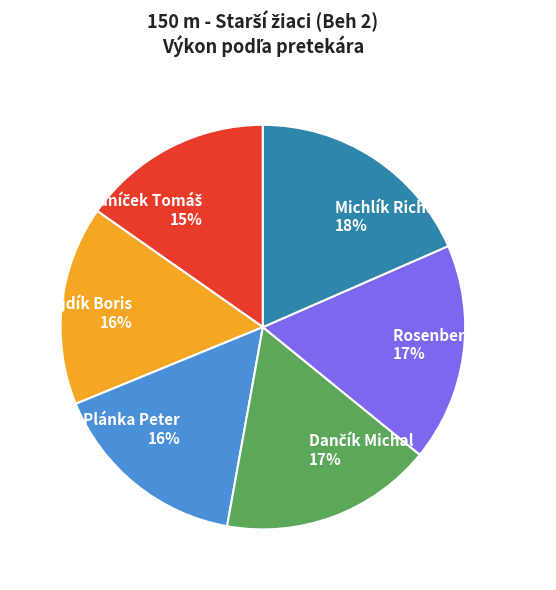

Do Hojdík Boris and Plánka Peter together represent more than half of the pie?

No